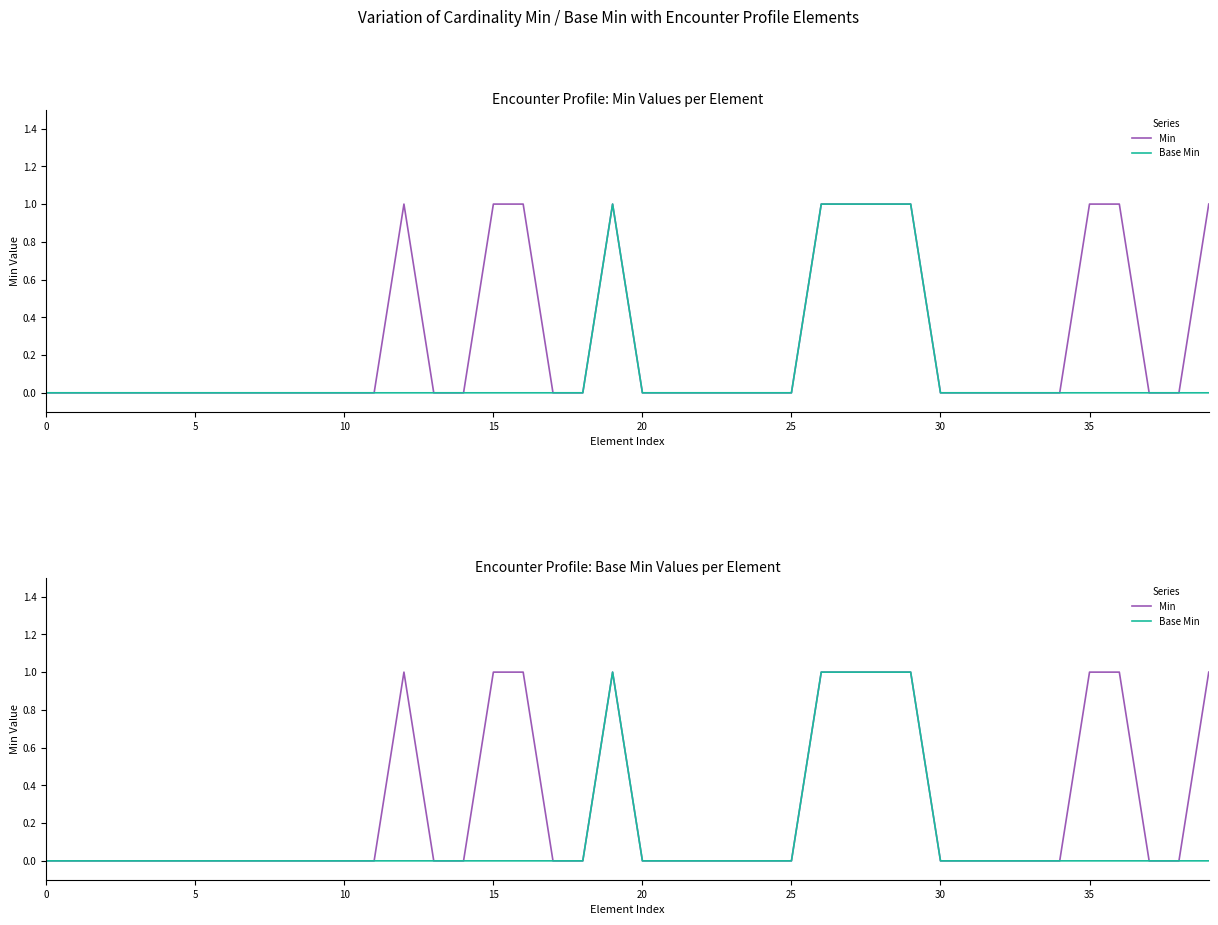

True or false: Min has a value of 2 at 26.

False